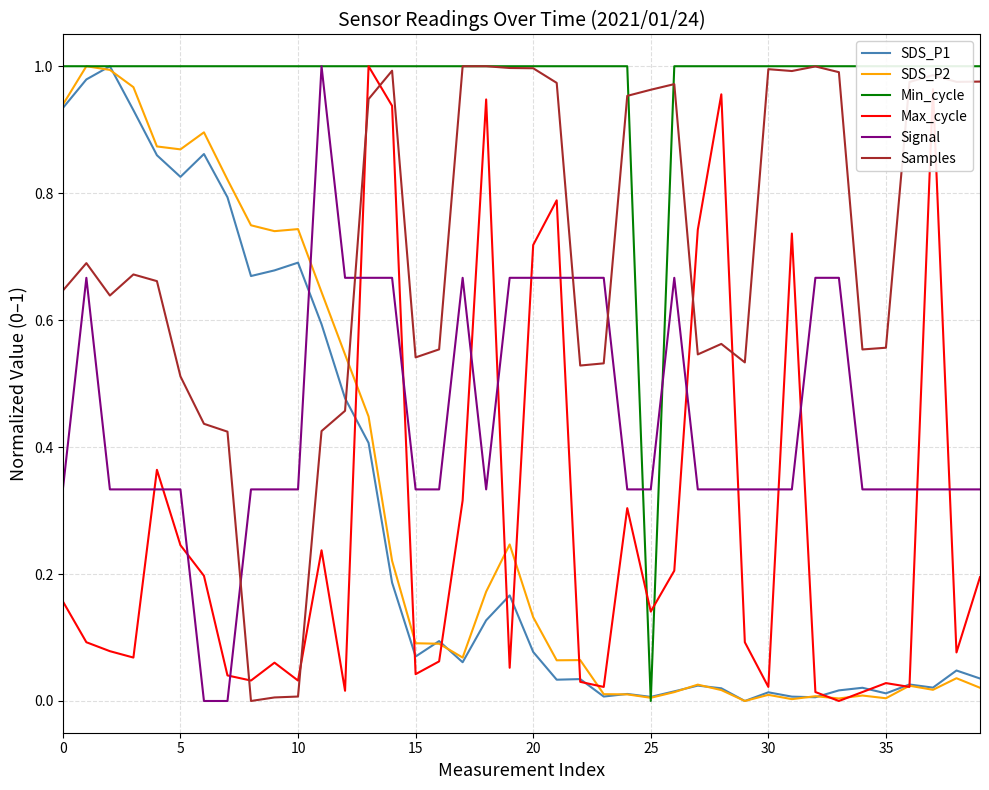

What is the sum of the Samples values at 29 and 31?

1.5